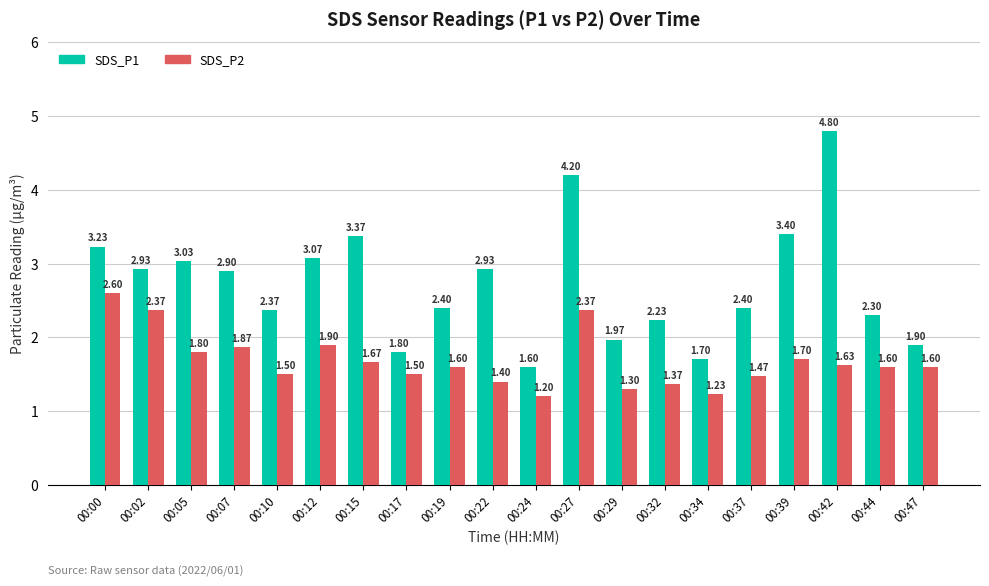

What is the highest value of the SDS_P1 series?

4.8